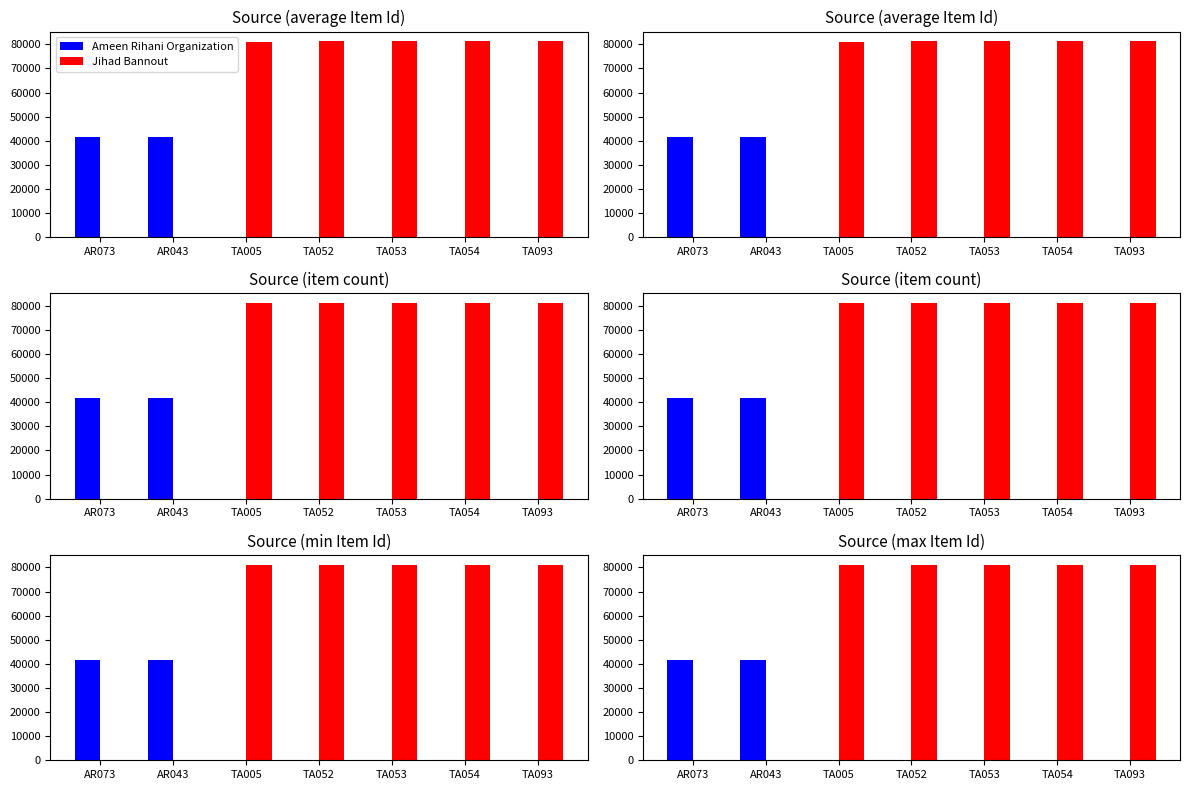

Rank the series at TA093 from lowest to highest value.

Ameen Rihani Organization, Jihad Bannout